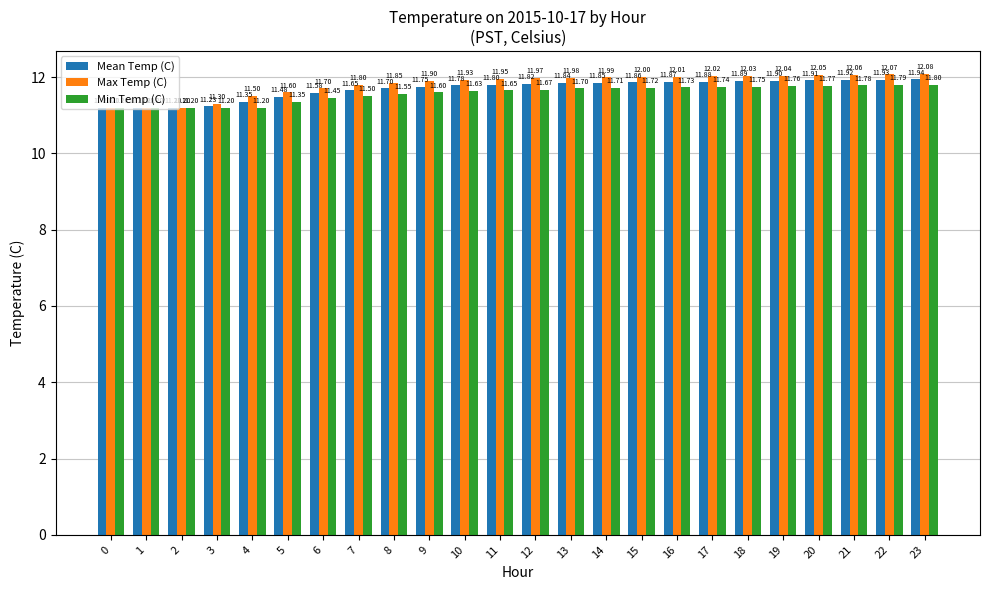

Which series has the widest spread of values?

Max Temp (C)